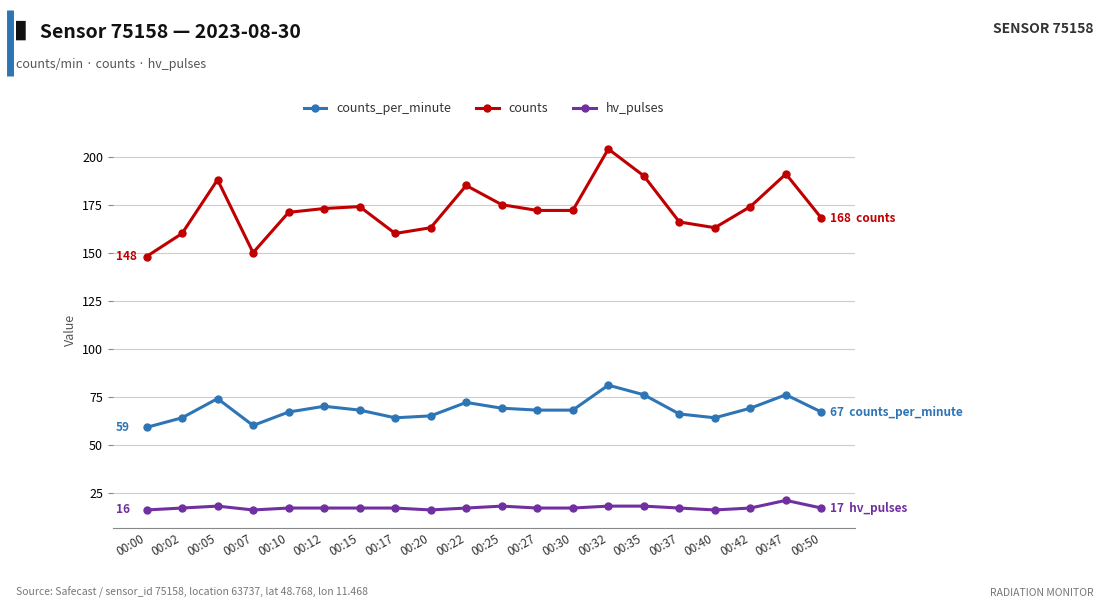

What is the difference between the maximum and second lowest values in the counts_per_minute series?

21